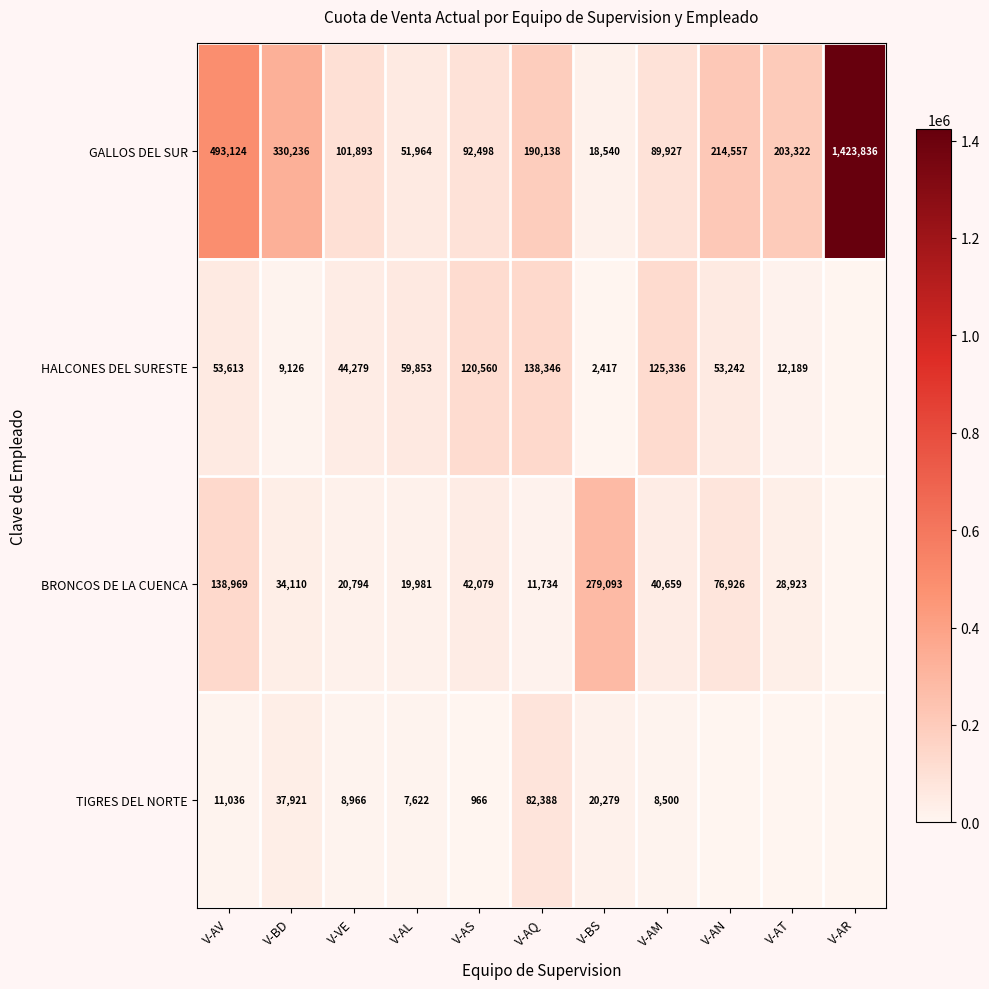

The value of HALCONES DEL SURESTE at V-VE is 11468.0. True or false?

False